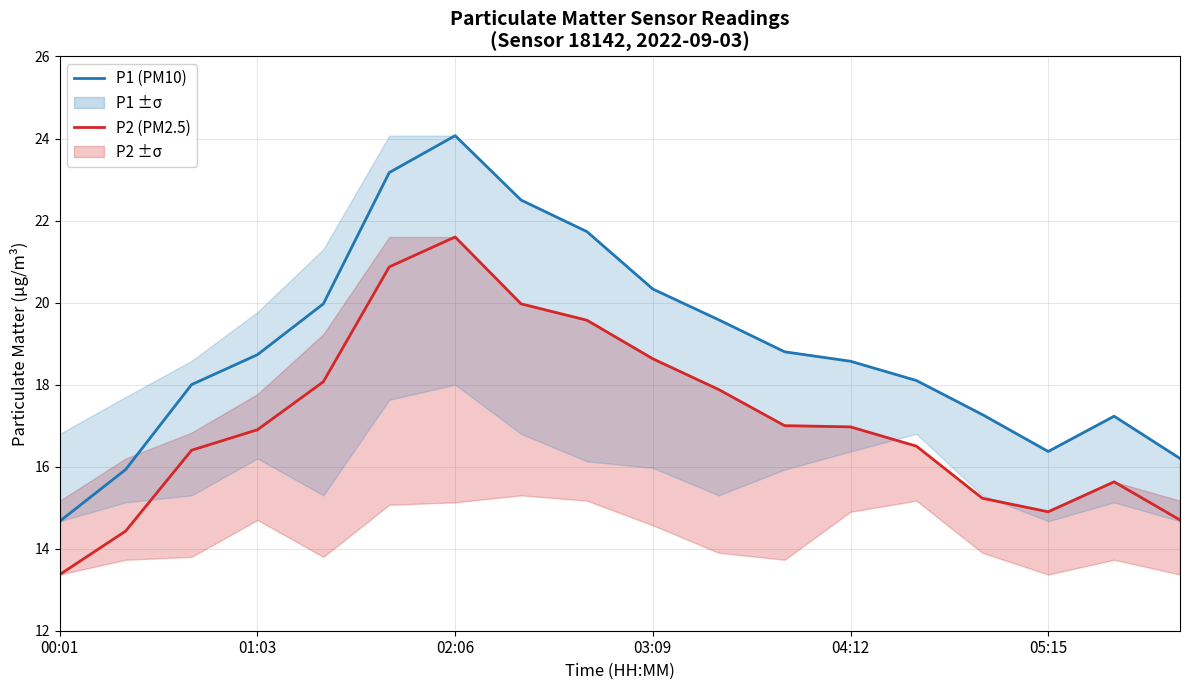

Is it true that P1 (PM10) equals 18.8 at 11?

True